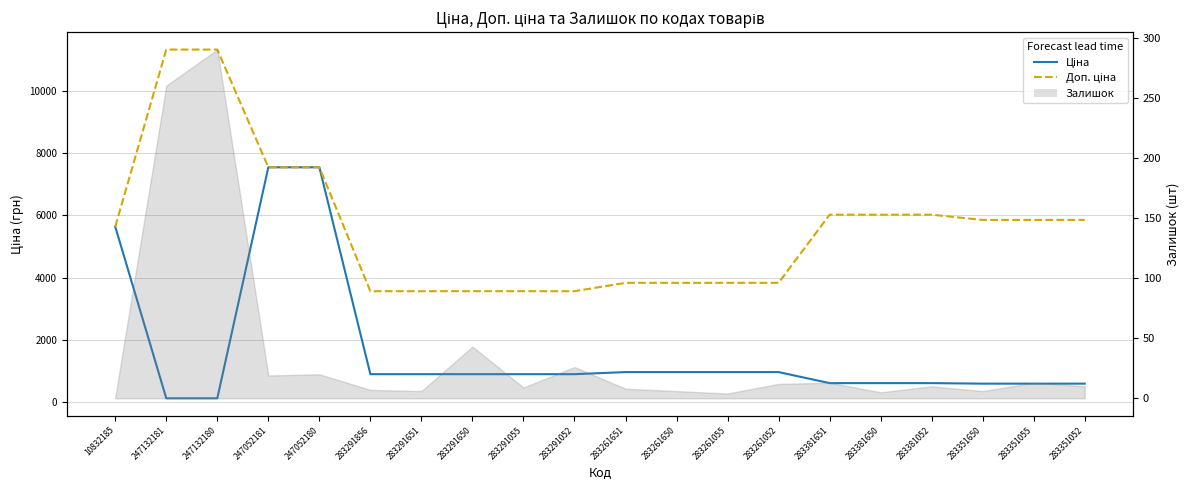

At which label is Ціна closest to 3829?

10832185